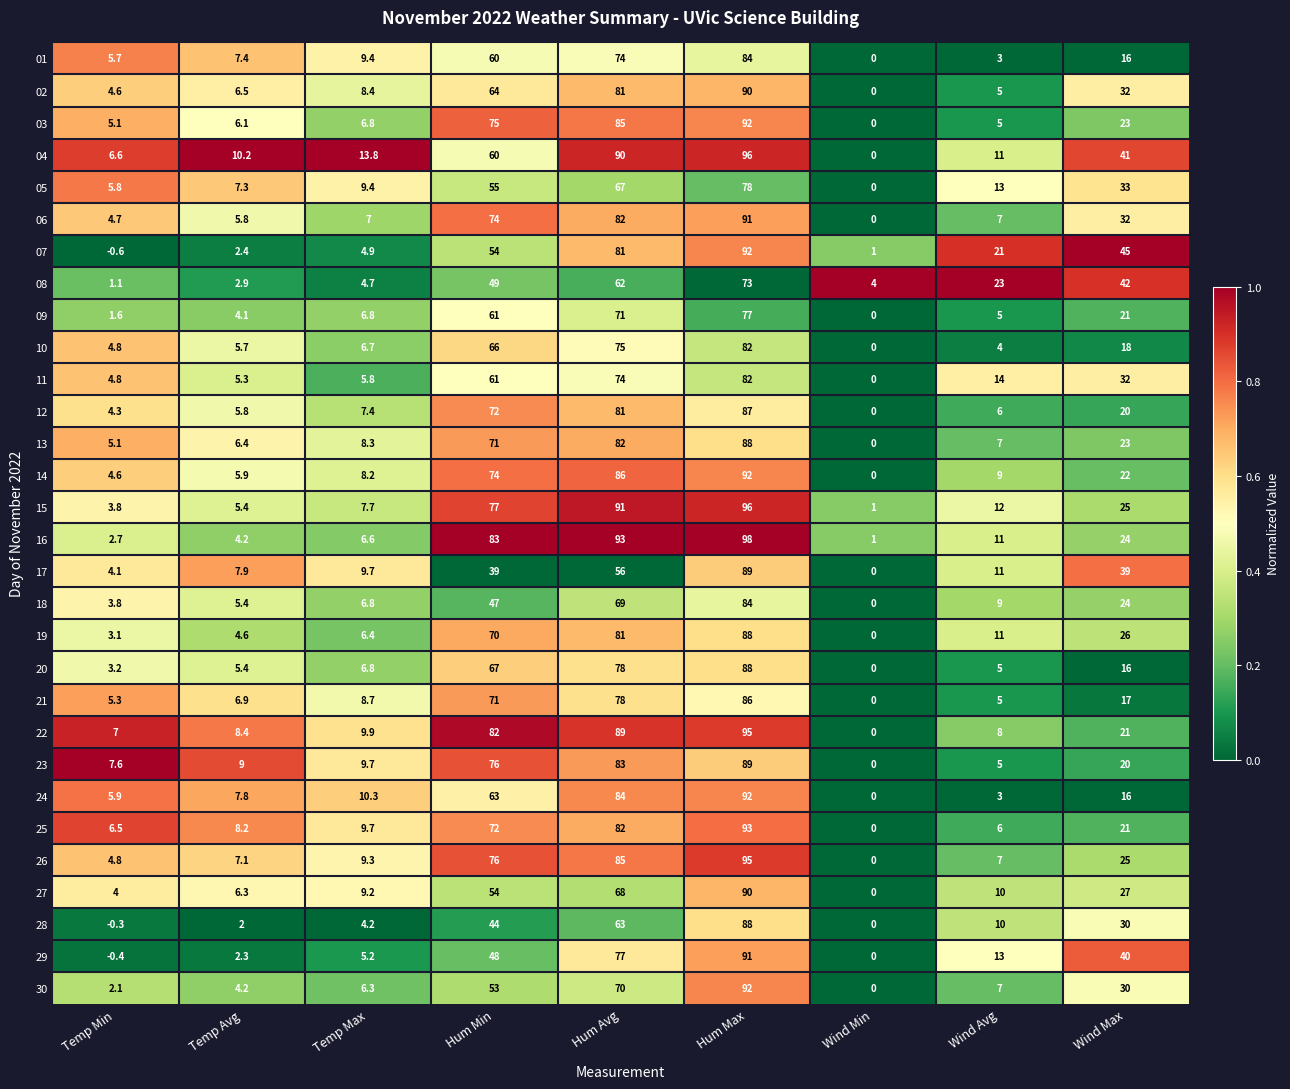

At which label is 14 closest to 46?

Wind Max